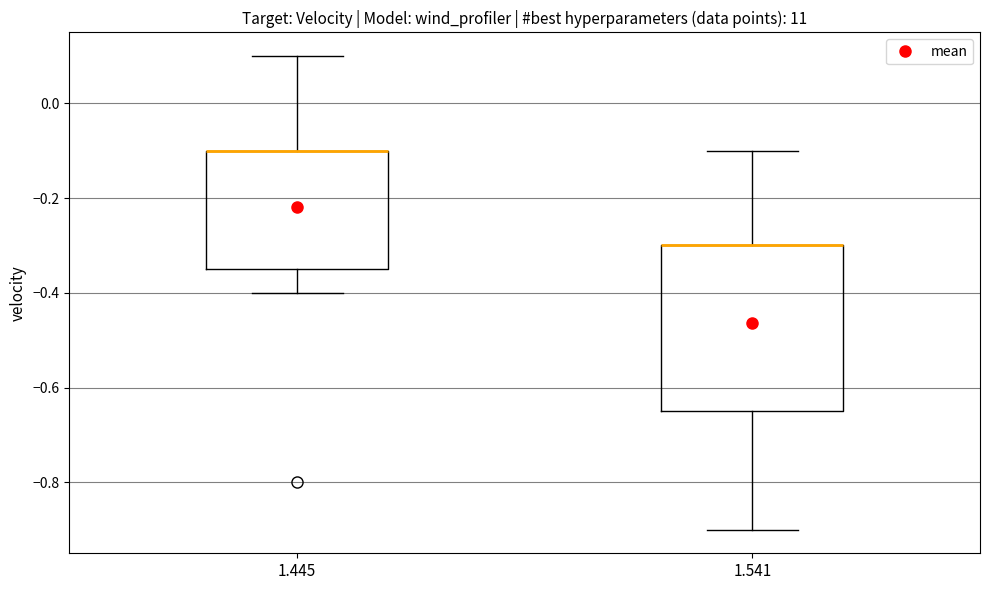

Reading left to right, transcribe this box plot: for each box, give where its median line is, the range the box spans, and where its two whiskers end, as read against the y-axis. The values are not printed on the chart, so give them approximately, as read against the axis.

1.445: median -0.10 (drawn on the box's upper edge), box -0.34 to -0.10, whiskers -0.40 to 0.10
1.541: median -0.30 (drawn on the box's upper edge), box -0.64 to -0.30, whiskers -0.90 to -0.10